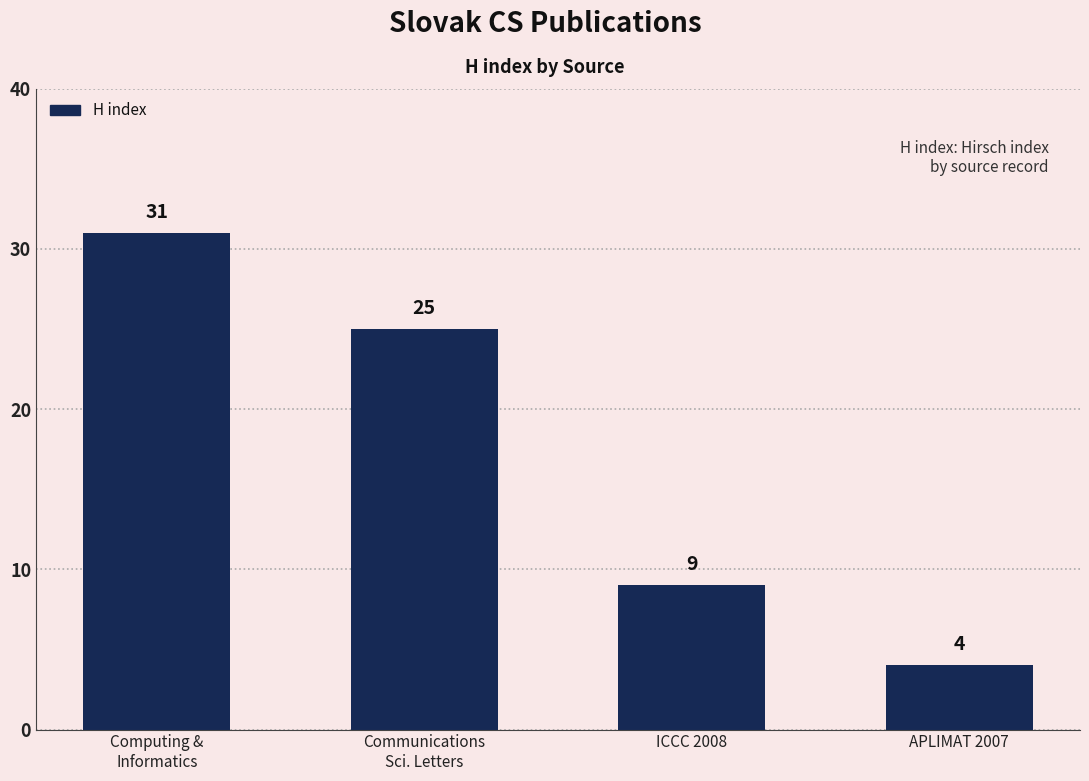

How many categories are shown in the chart?

4